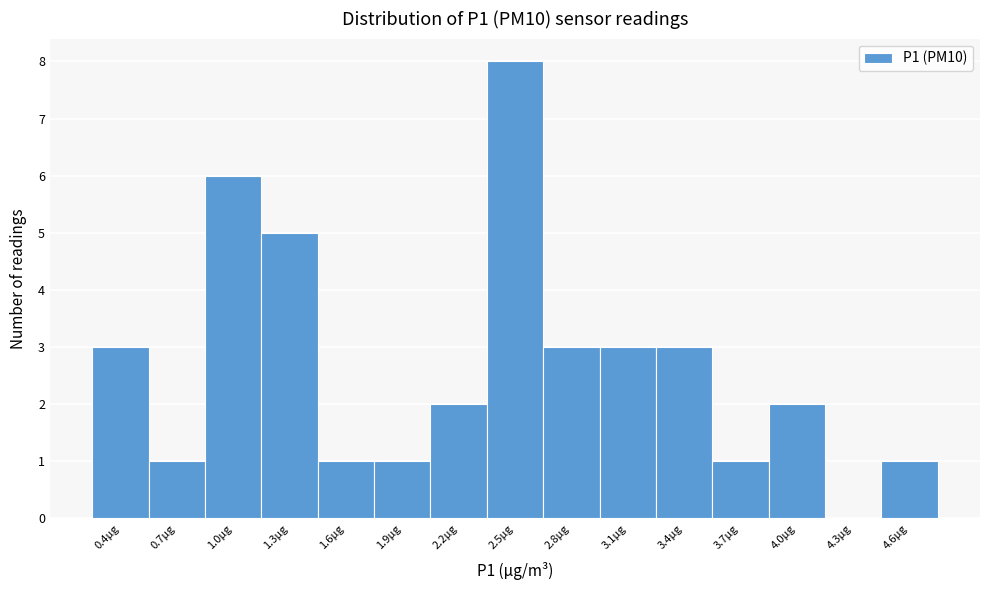

Reading left to right, transcribe all the data shown in this chart.

0.4µg=3	0.7µg=1	1.0µg=6	1.3µg=5	1.6µg=1	1.9µg=1	2.2µg=2	2.5µg=8	2.8µg=3	3.1µg=3	3.4µg=3	3.7µg=1	4.0µg=2	4.3µg=0	4.6µg=1